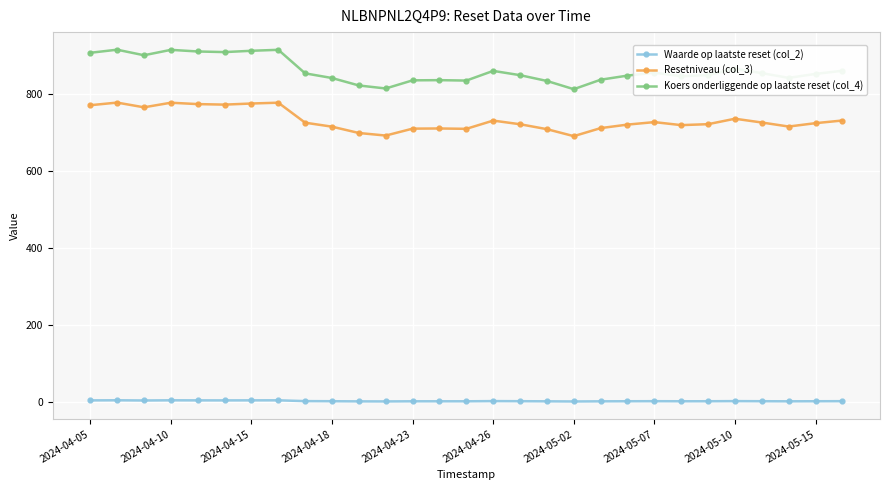

What is the sum of all Waarde op laatste reset (col_2) values?

97.6